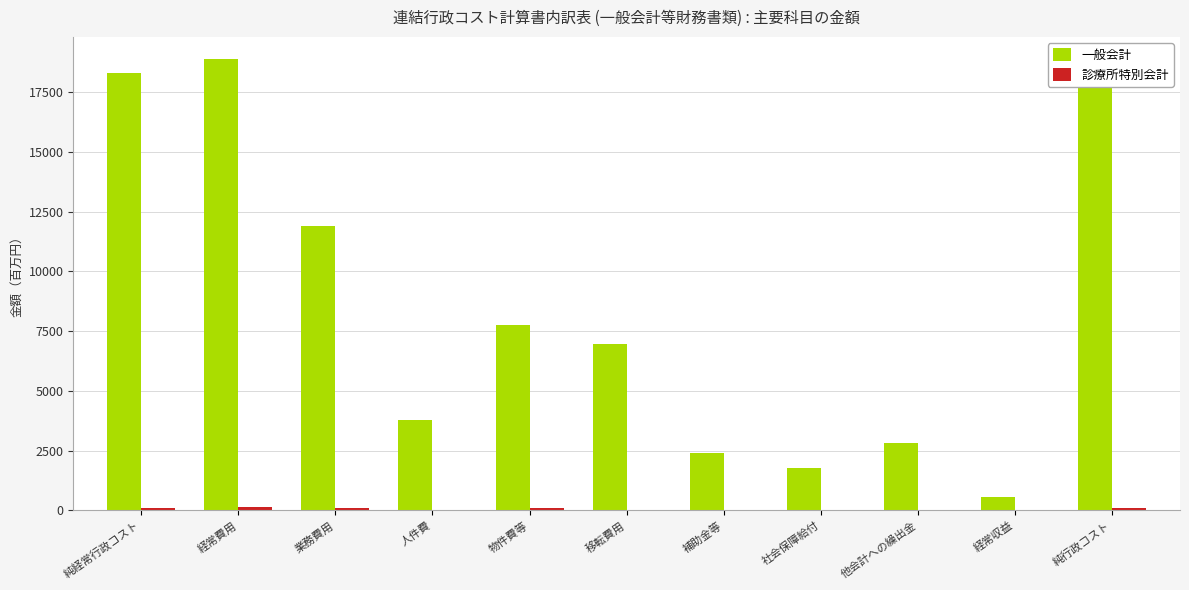

Which series has the largest total across all categories?

一般会計